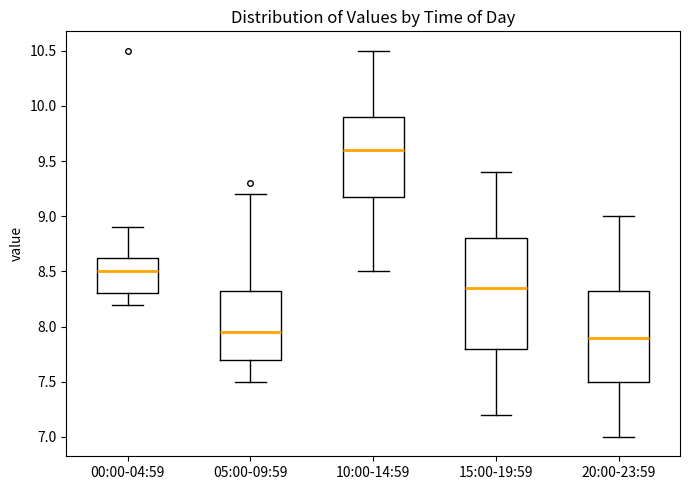

Which box is the tallest, from its lower edge to its upper edge?

15:00-19:59